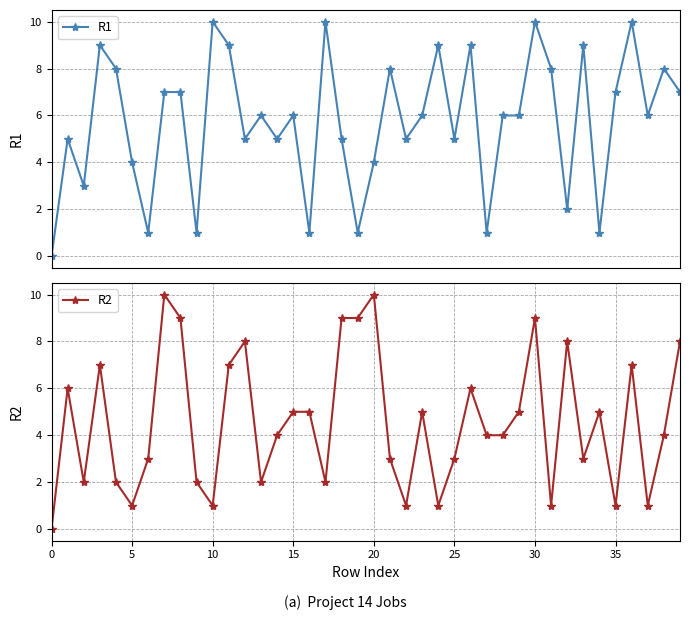

The value of R2 at 36 is 7. True or false?

True